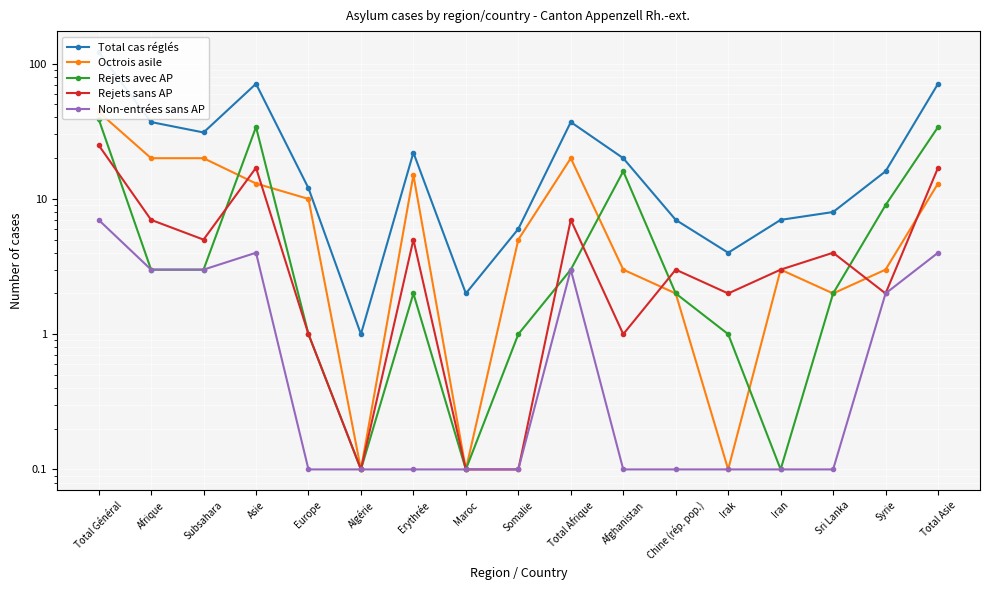

Which series has the largest total across all categories?

Total cas réglés